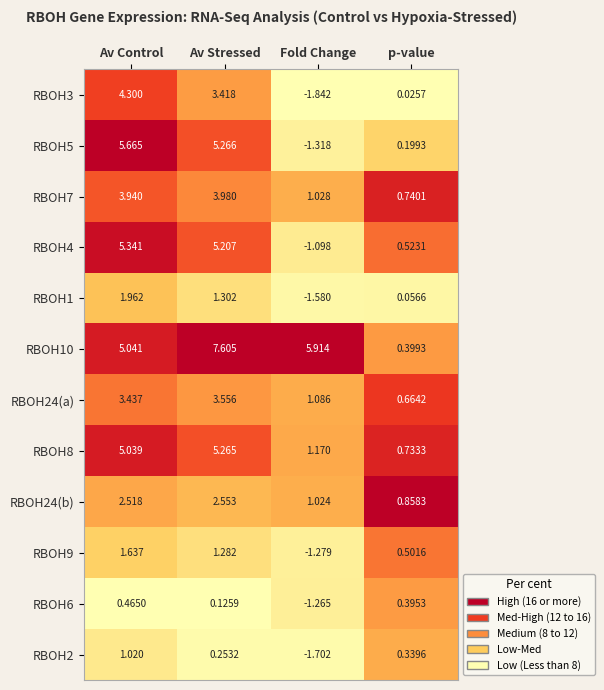

What is the greatest value displayed?

7.6